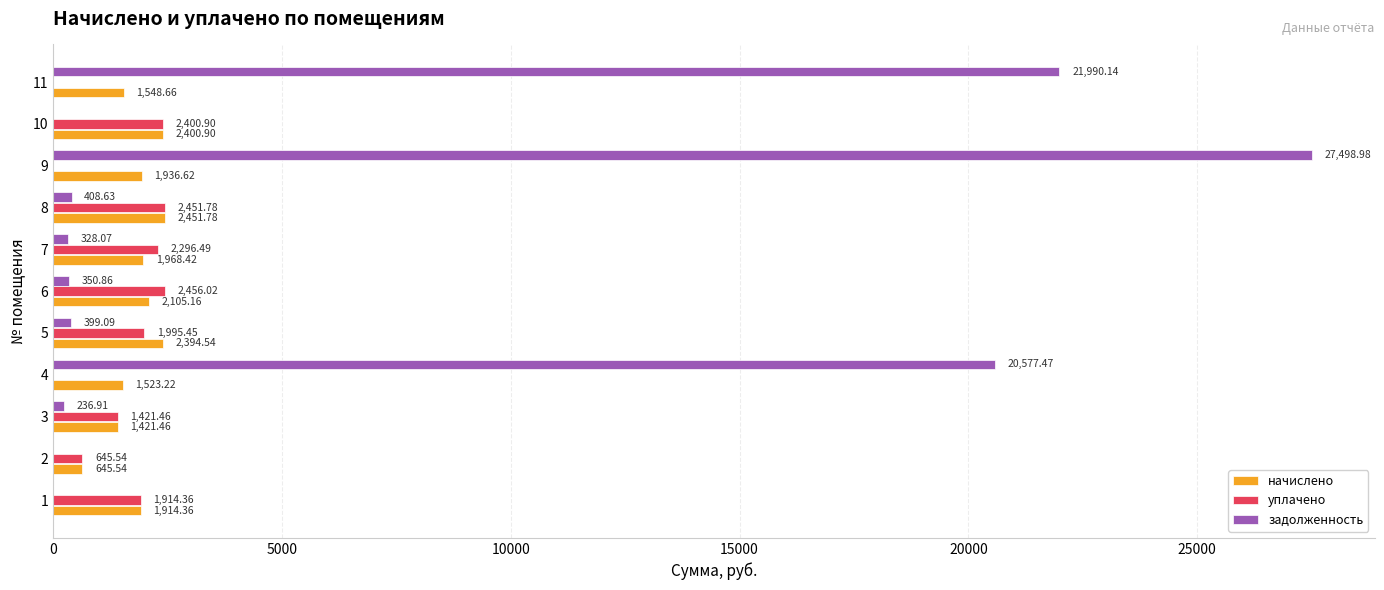

What is the total value across all series at 10?

4801.8